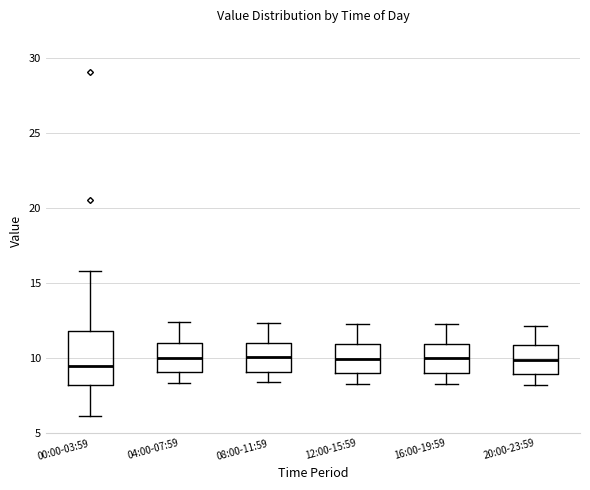

Reading left to right, read every box against the y-axis: the position of its median line, the range the box covers, and the ends of its whiskers. The values are not printed on the chart, so give them approximately, as read against the axis.

00:00-03:59: median 9.5, box 8.0 to 12.0, whiskers 6.0 to 16.0
04:00-07:59: median 10.0, box 9.0 to 11.0, whiskers 8.5 to 12.5
08:00-11:59: median 10.0, box 9.0 to 11.0, whiskers 8.5 to 12.5
12:00-15:59: median 10.0, box 9.0 to 11.0, whiskers 8.5 to 12.5
16:00-19:59: median 10.0, box 9.0 to 11.0, whiskers 8.5 to 12.5
20:00-23:59: median 10.0, box 9.0 to 11.0, whiskers 8.0 to 12.0